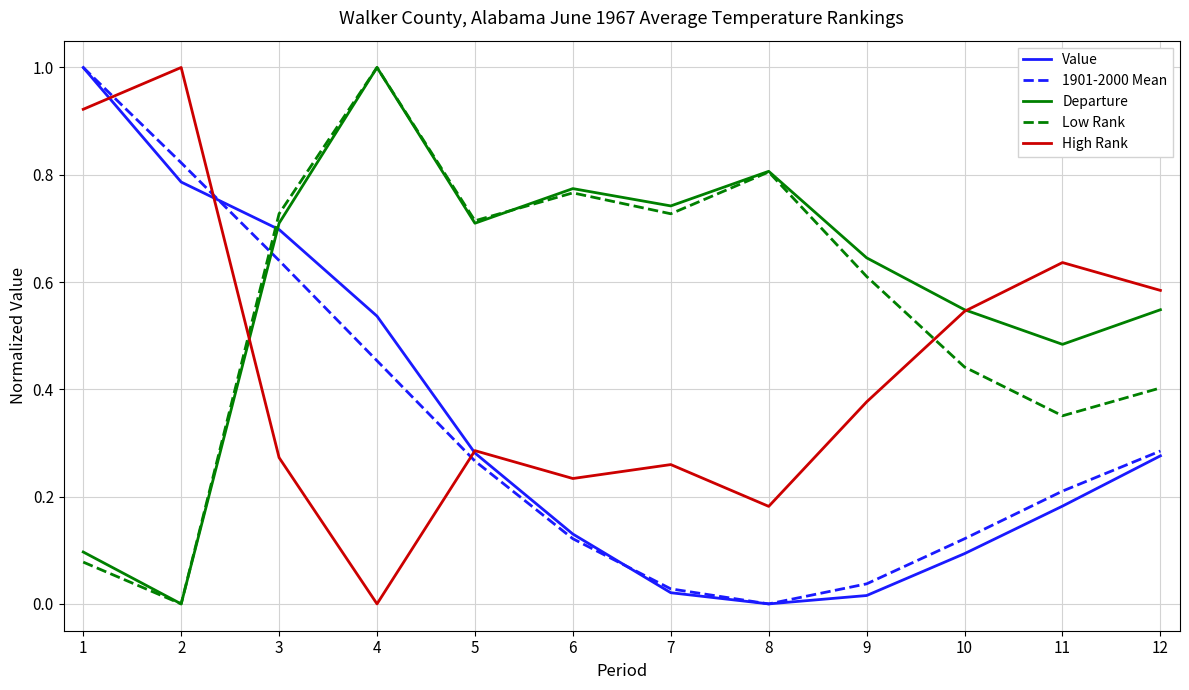

The value of Low Rank at 11 is 0.1. True or false?

False